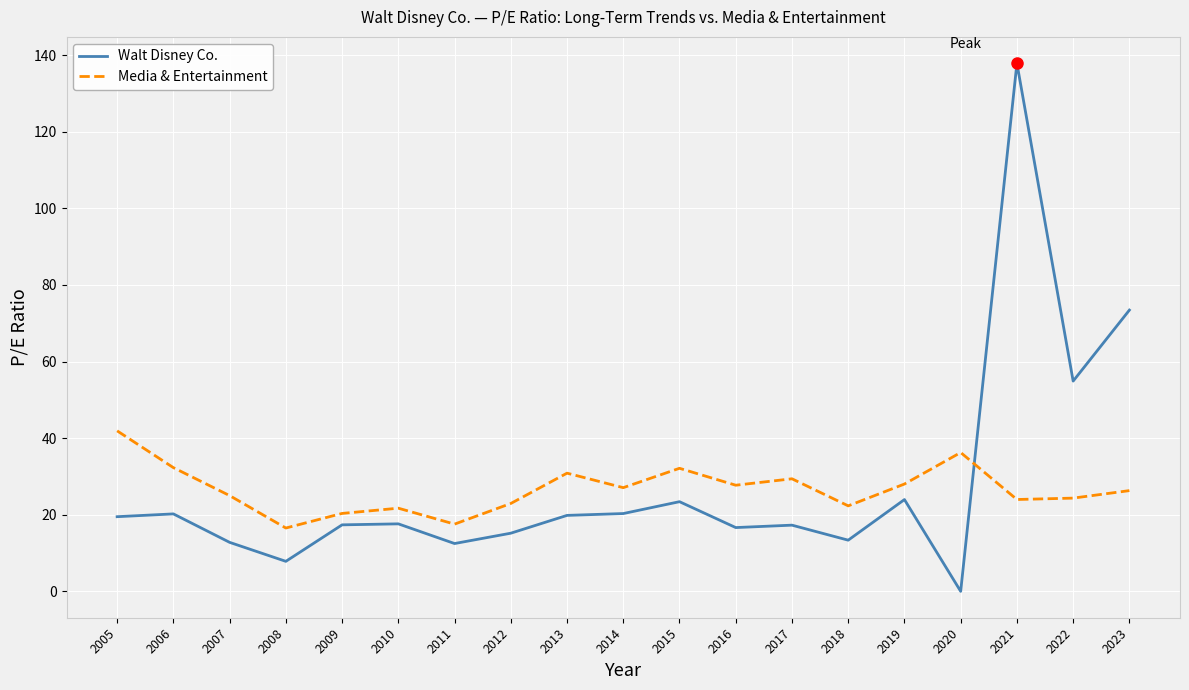

Which series ends up on top after the final intersection of Media & Entertainment and Walt Disney Co.?

Walt Disney Co.